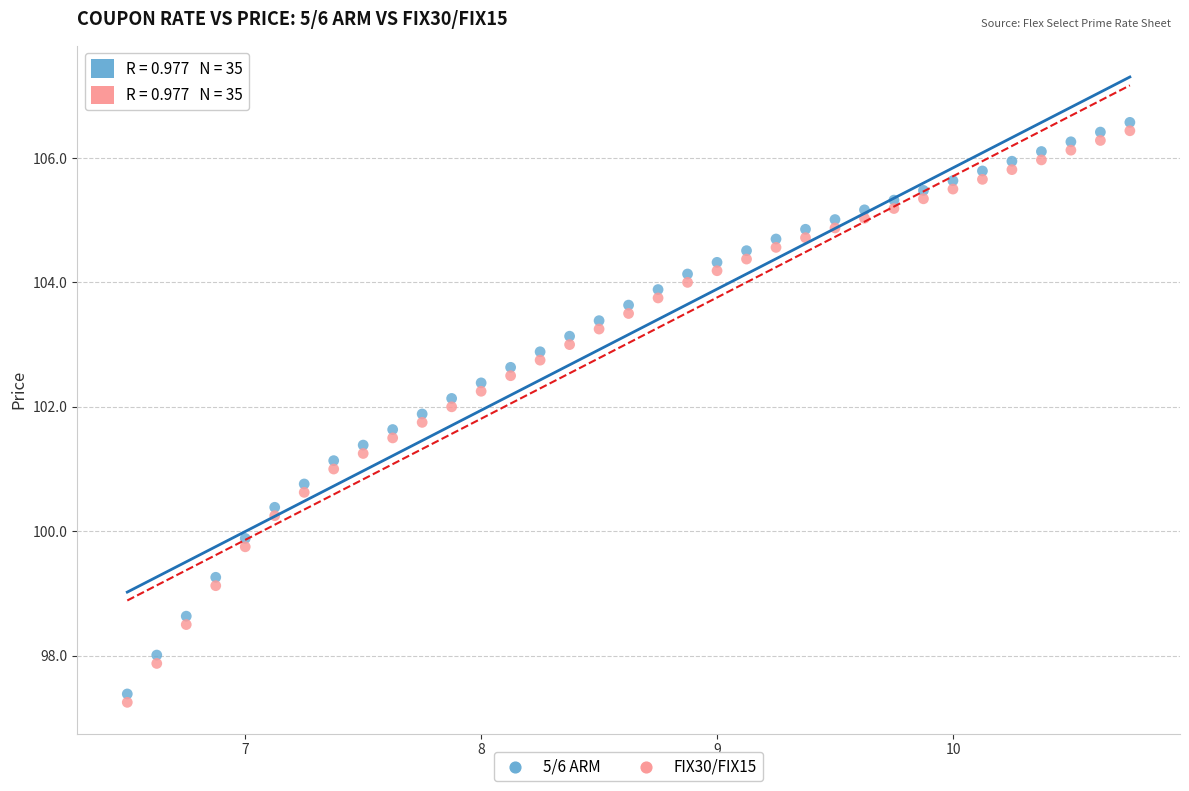

Across all data points, what is the range of Y values (max minus min)?

9.3